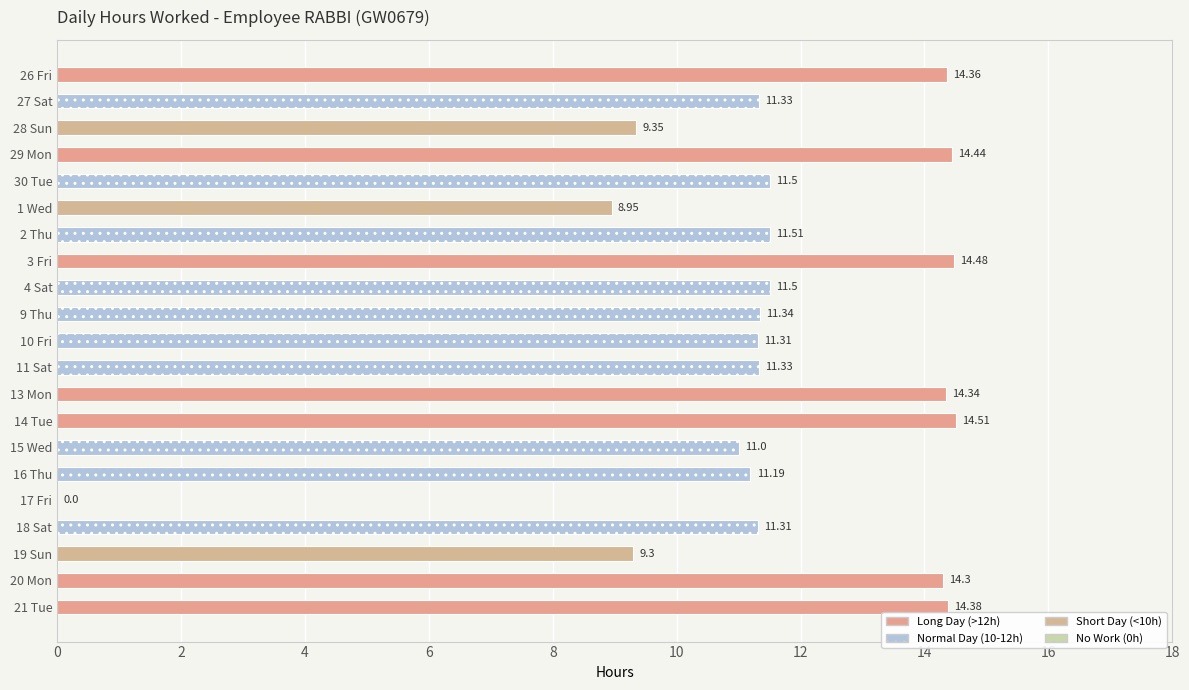

What is the change in value from 11 Sat to 19 Sun?

-2.0